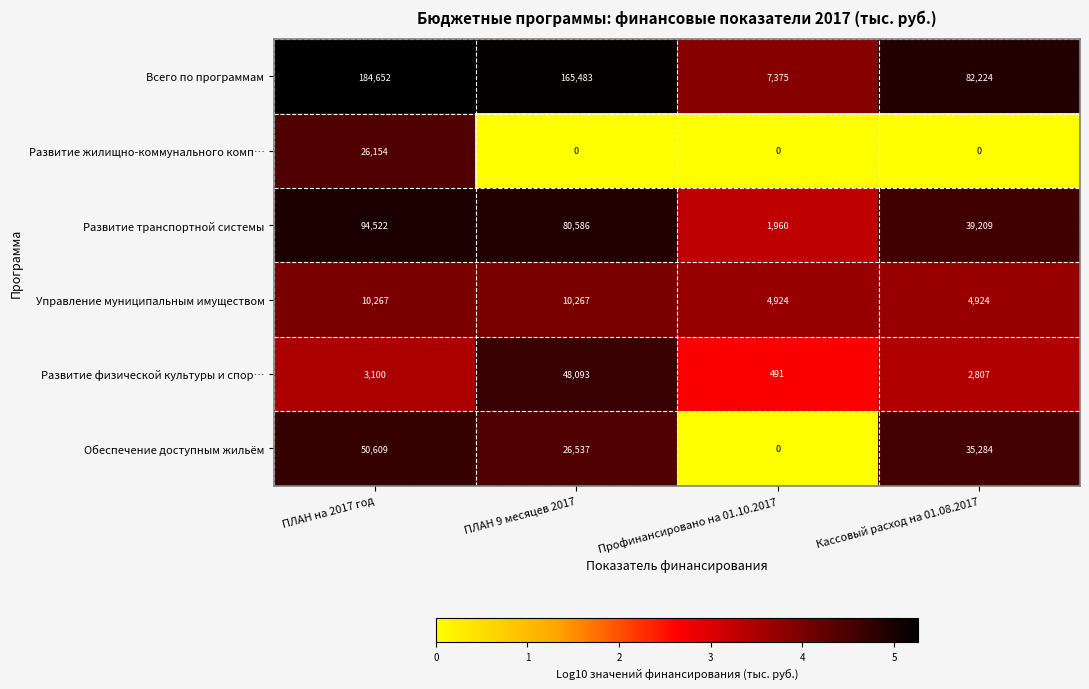

What is the sum of all Управление муниципальным имуществом values?

30382